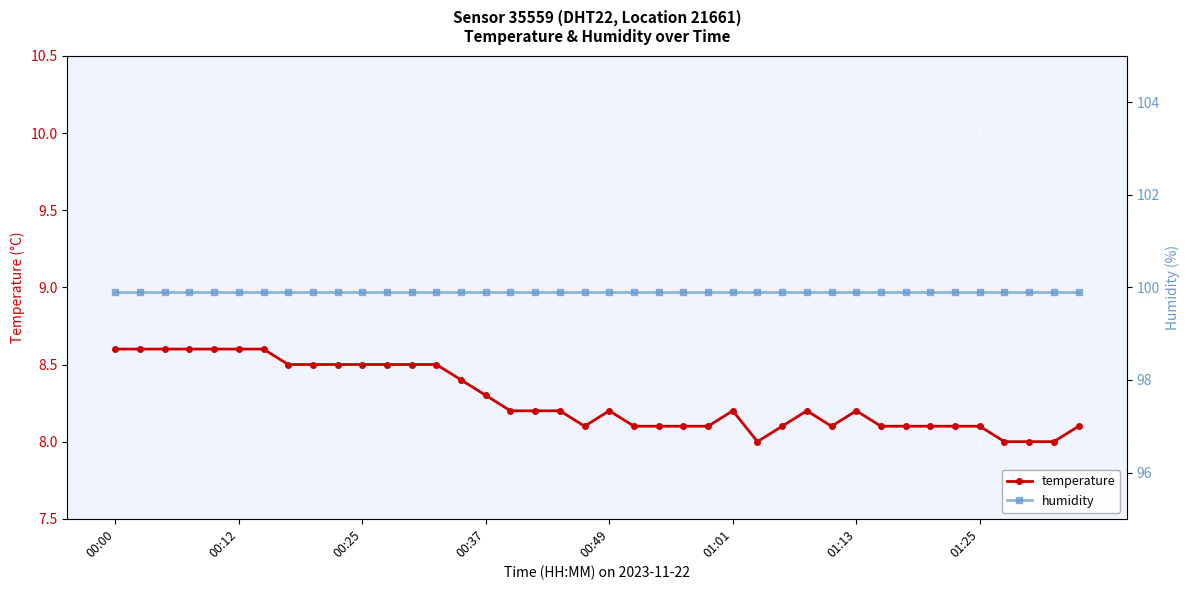

The temperature series shows 12.6 at 00:49. True or false?

False